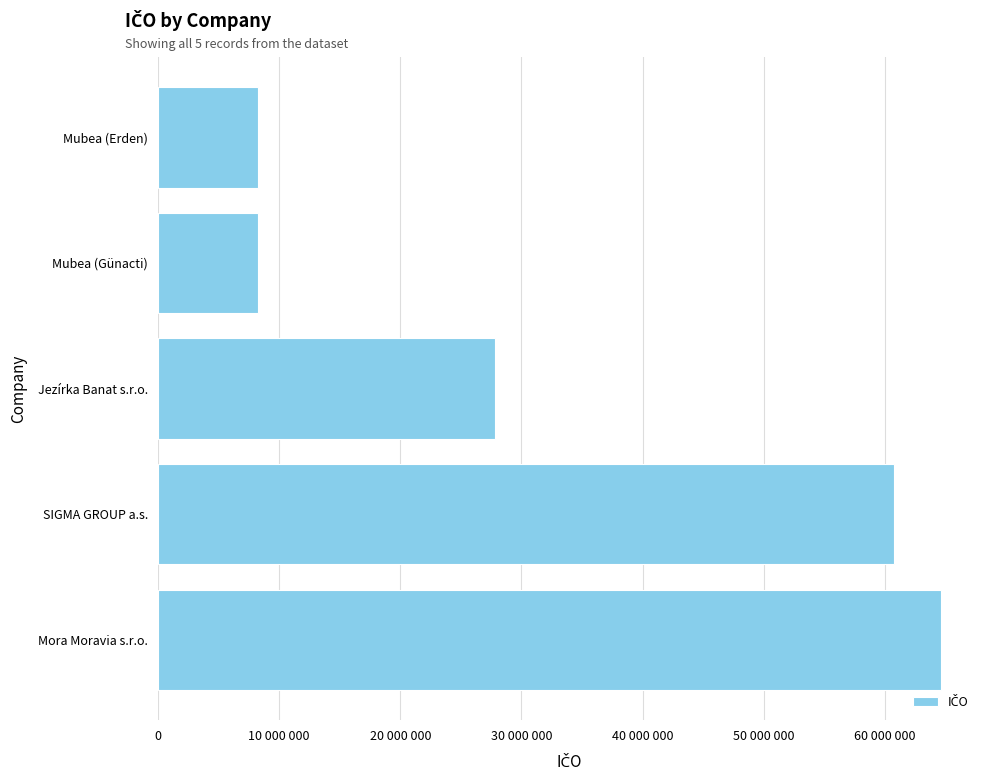

What is the maximum value shown in the chart?

64609944